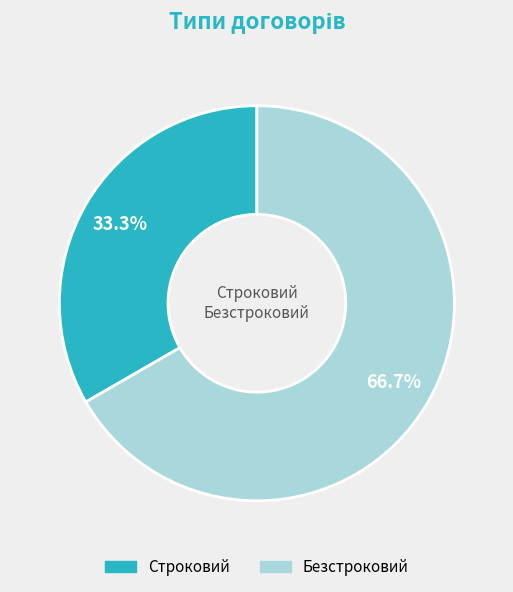

What is the total percentage of Безстроковий and Строковий?

100.0%